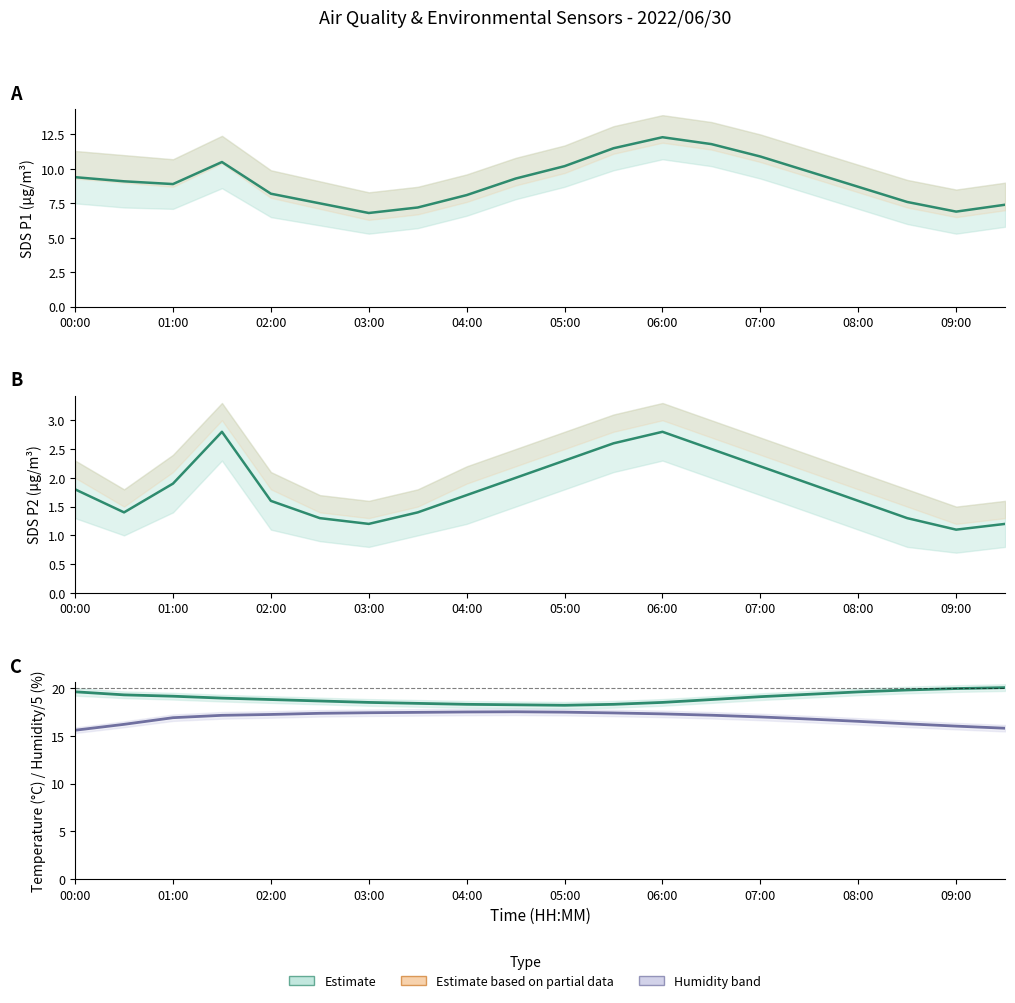

Which category has the highest value across all series?

19